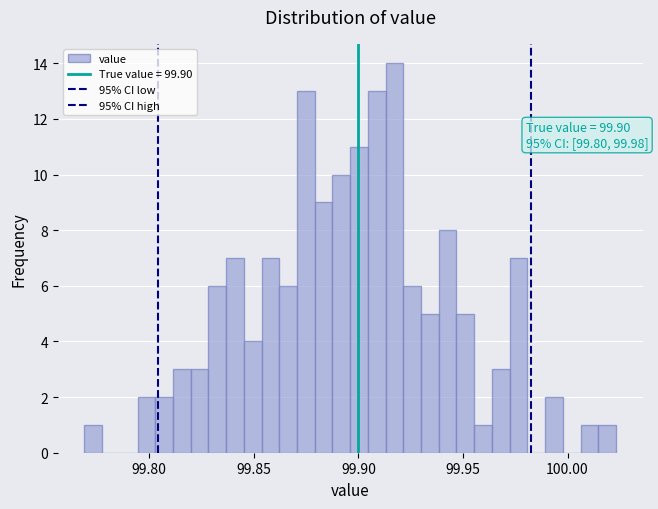

Around what value on the x-axis is the tallest bar? Give the approximate position of its centre, as read against the axis.

99.915